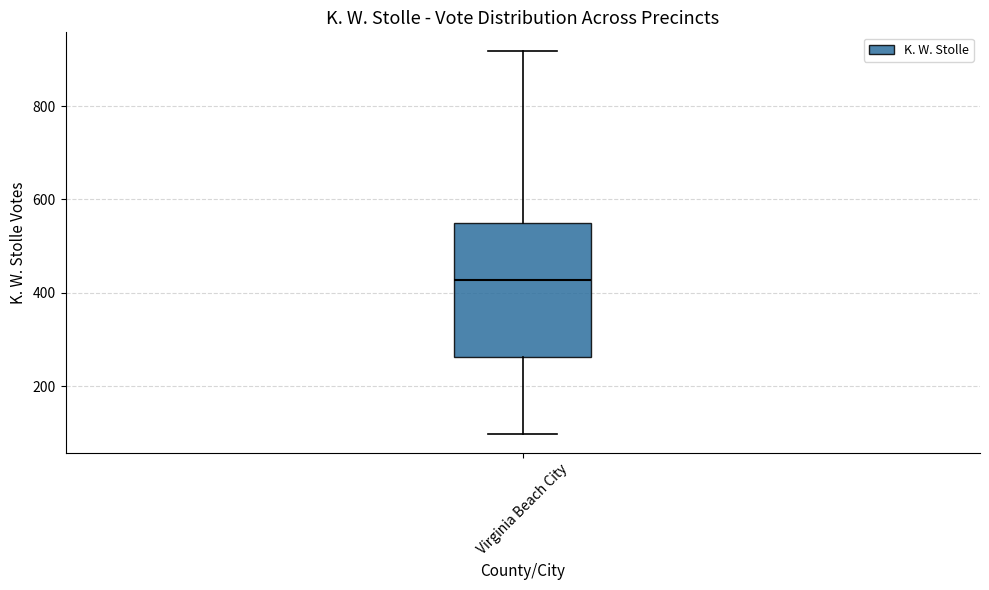

Read this box plot against the y-axis: the position of the median line, the range covered by the box, and the ends of both whiskers. The values are not printed on the chart, so give them approximately, as read against the axis.

median 420, box 260 to 540, whiskers 100 to 920